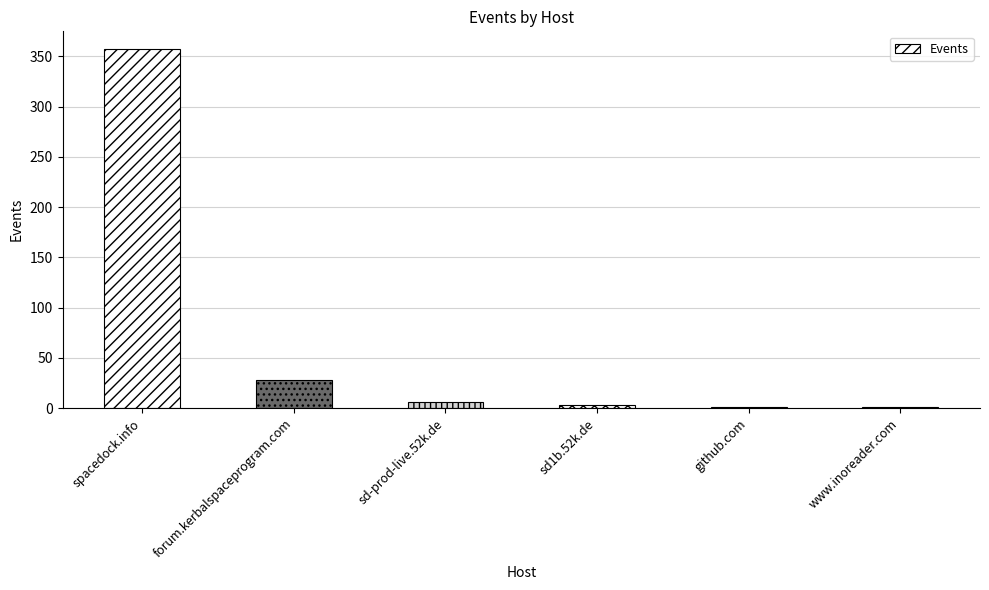

How many data points does each series have?

6